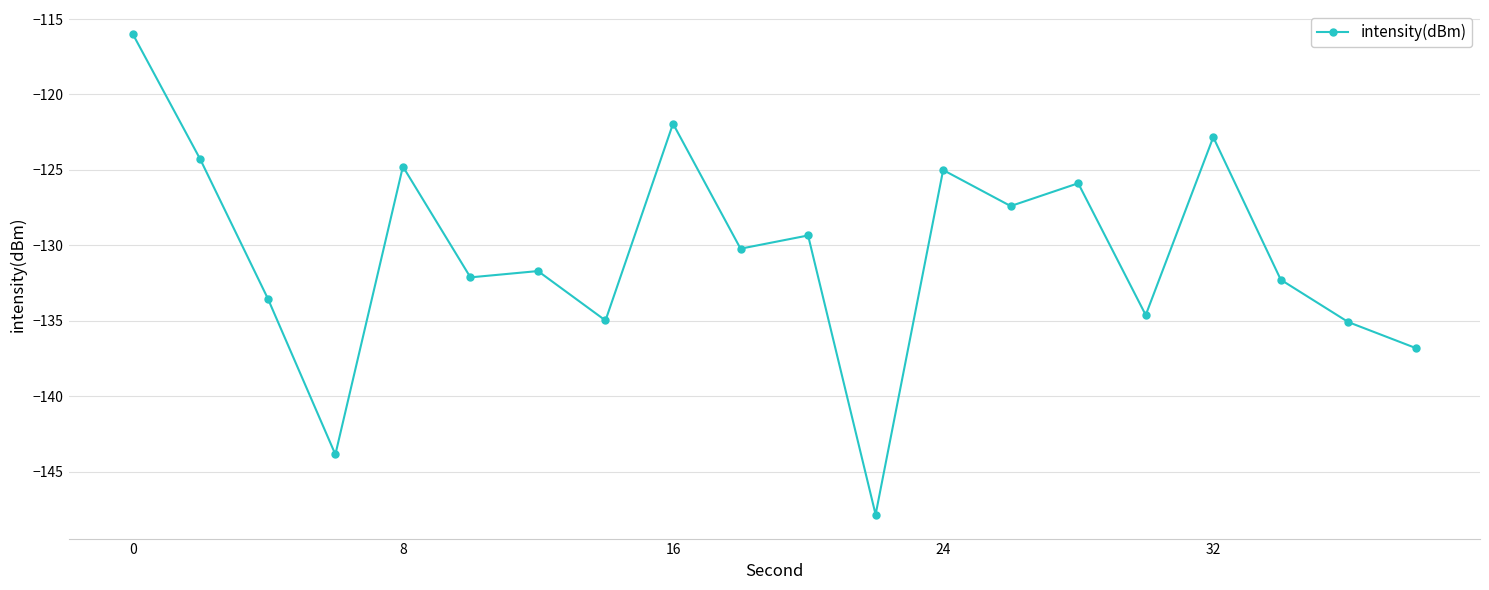

What is the value of the 14th point from the left?

-127.4